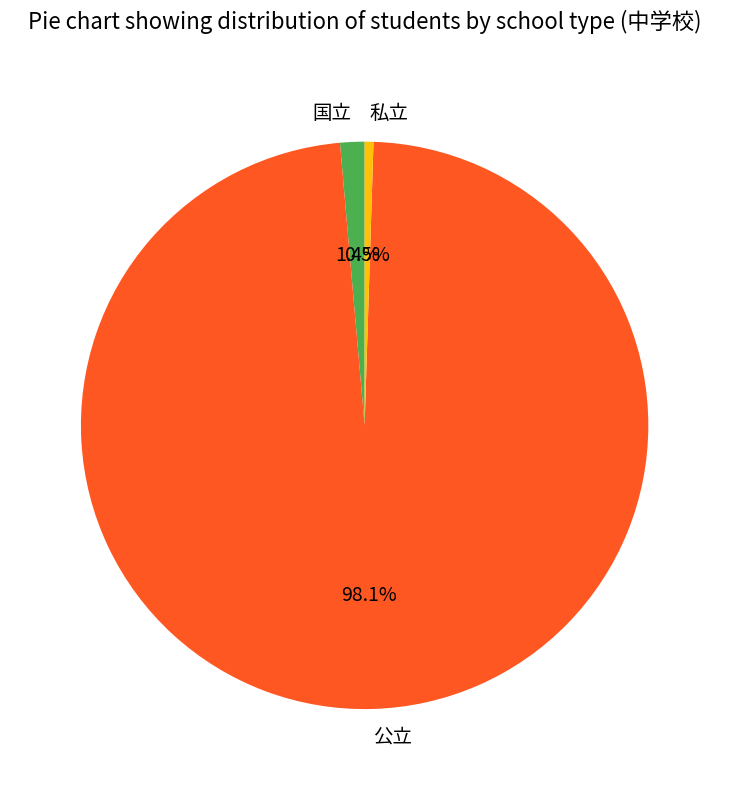

How many segments does this pie chart have?

3